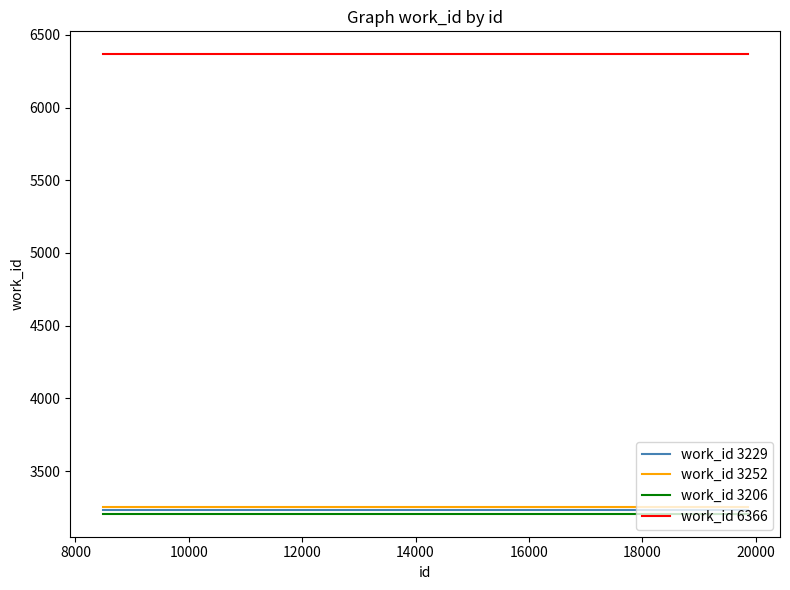

Which series has the largest total across all categories?

work_id 6366